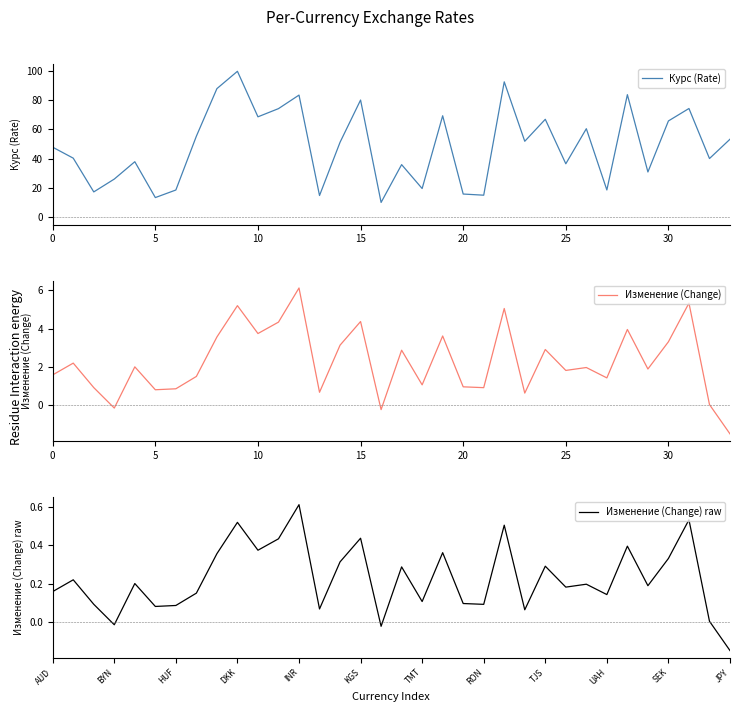

True or false: Изменение (Change) and Курс (Rate) intersect in this chart.

False